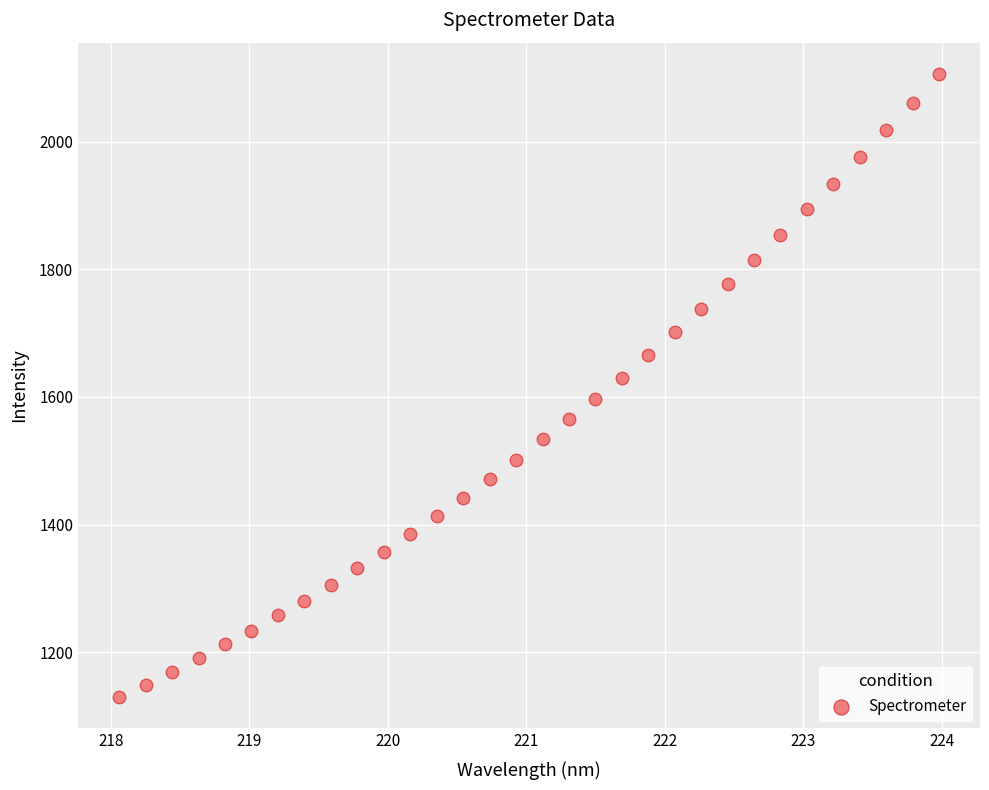

What is the range of X values (max minus min)?

5.9